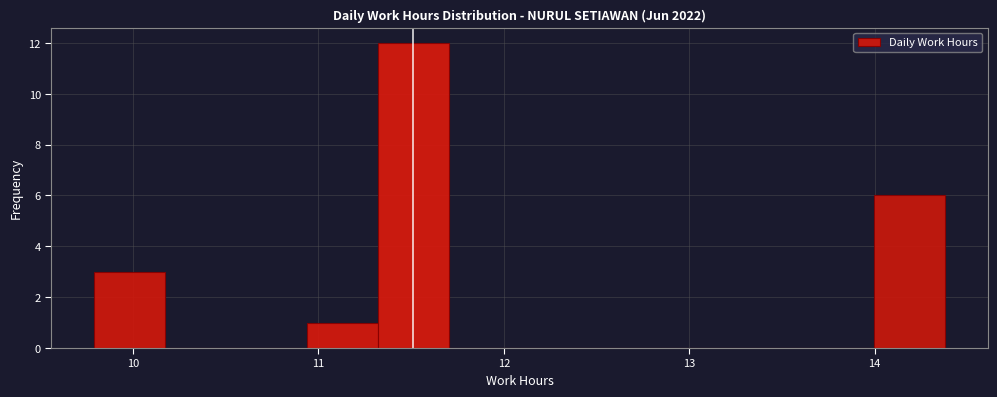

Read against the x-axis, roughly where is the centre of the tallest bar?

11.5